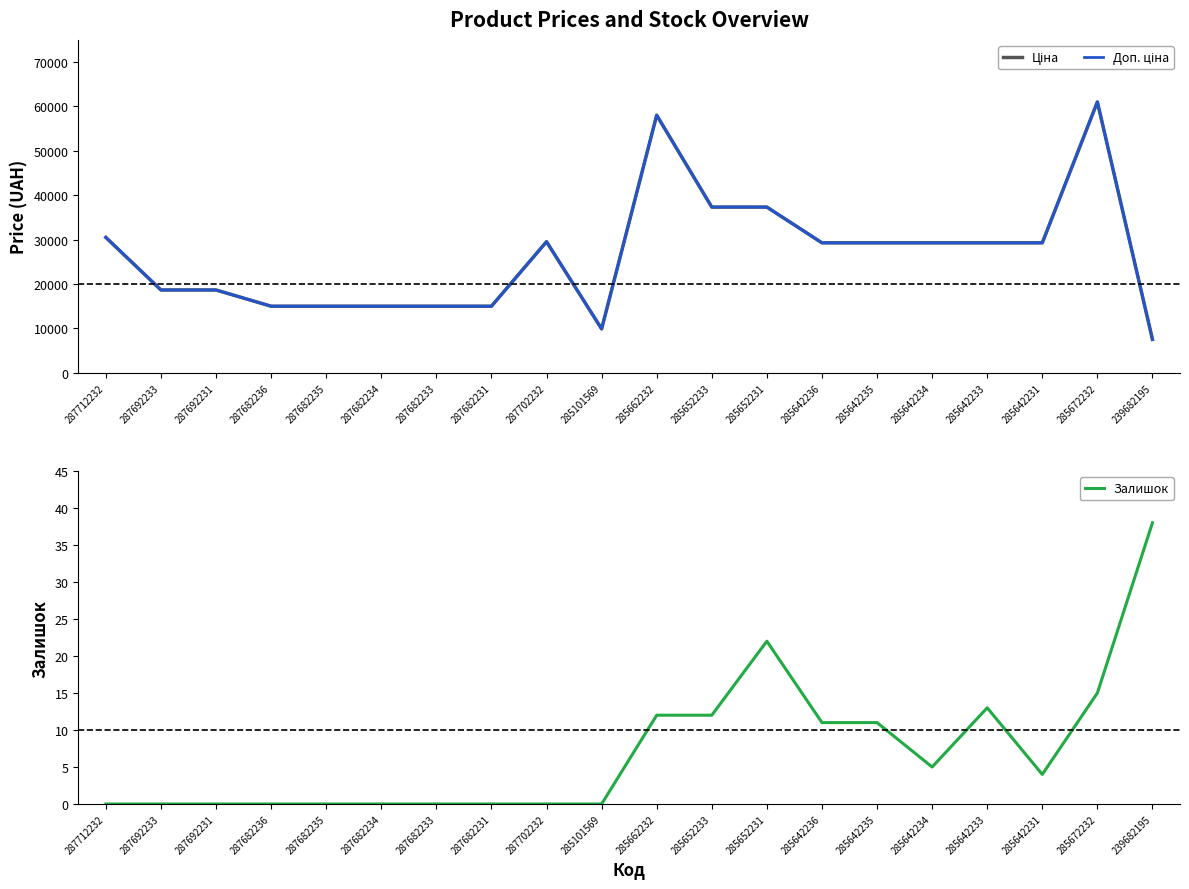

The value of Залишок at 287682236 is -23.3. True or false?

False